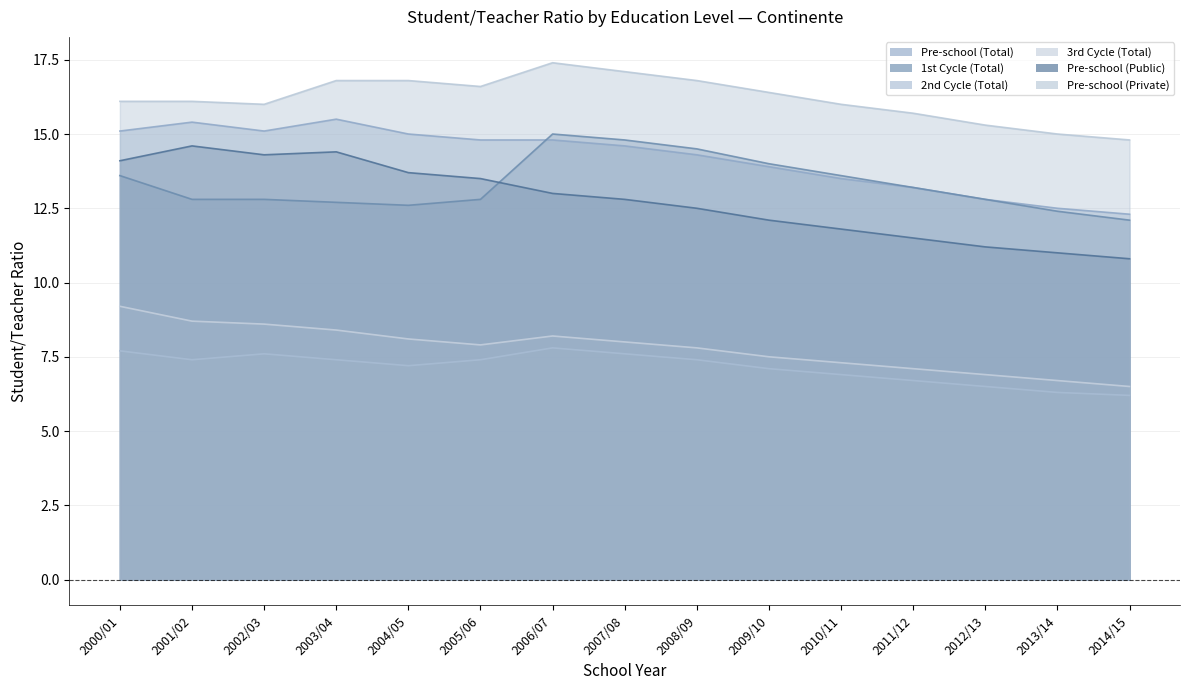

At which label does Pre-school (Total) reach its minimum?

2014/15